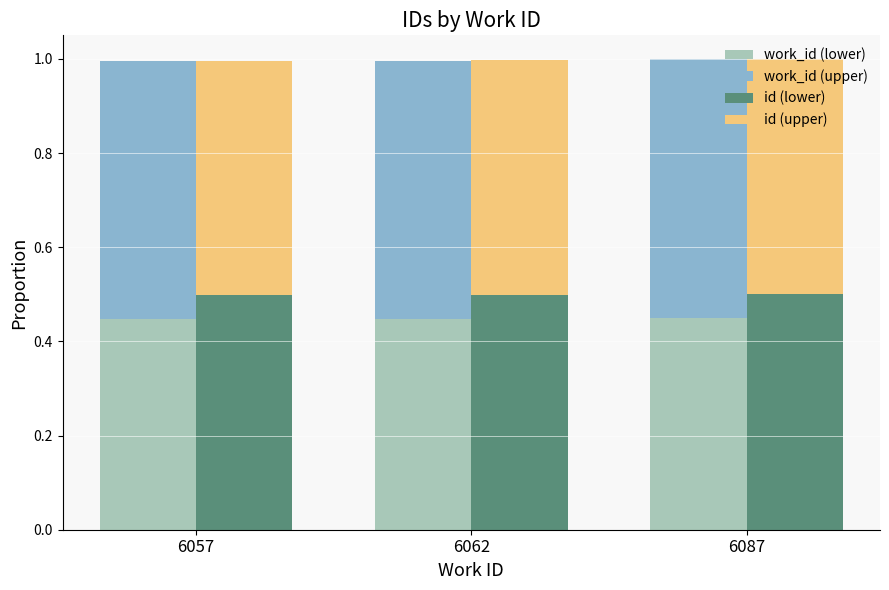

The id (lower) series shows 0.8 at 6057. True or false?

False